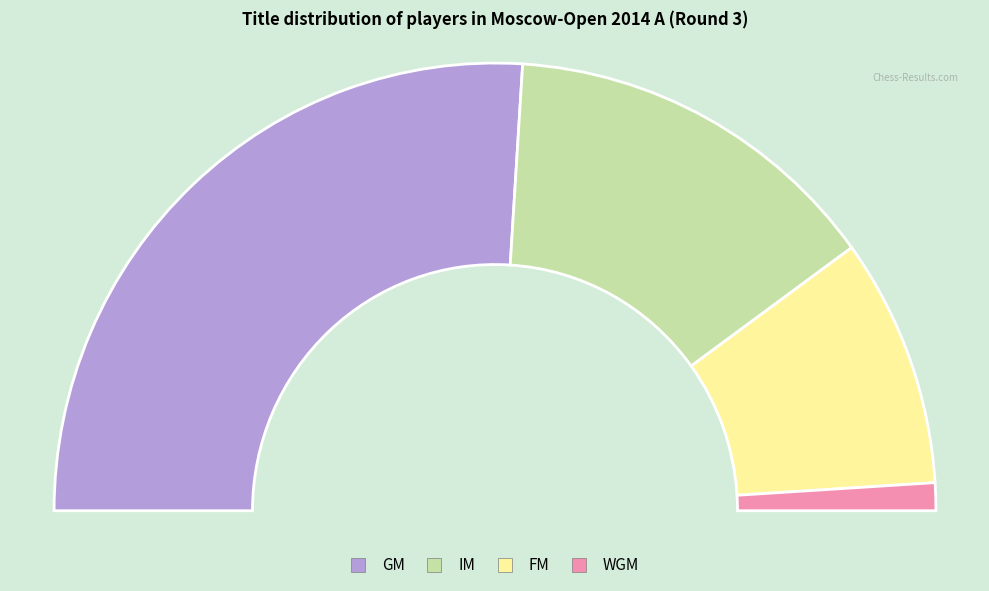

Rank the categories by value from highest to lowest.

GM, IM, FM, WGM